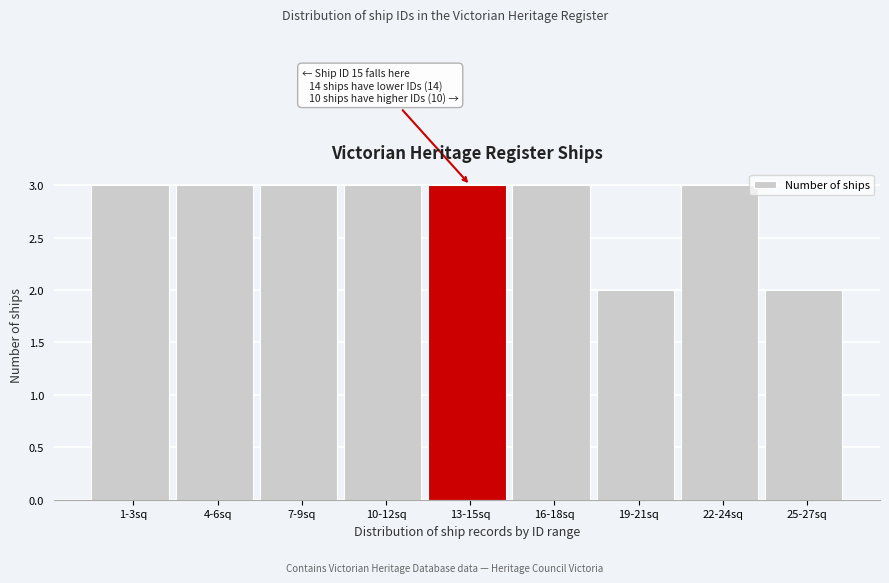

Reading left to right, what are all the values shown in this chart?

1-3sq=3	4-6sq=3	7-9sq=3	10-12sq=3	13-15sq=3	16-18sq=3	19-21sq=2	22-24sq=3	25-27sq=2